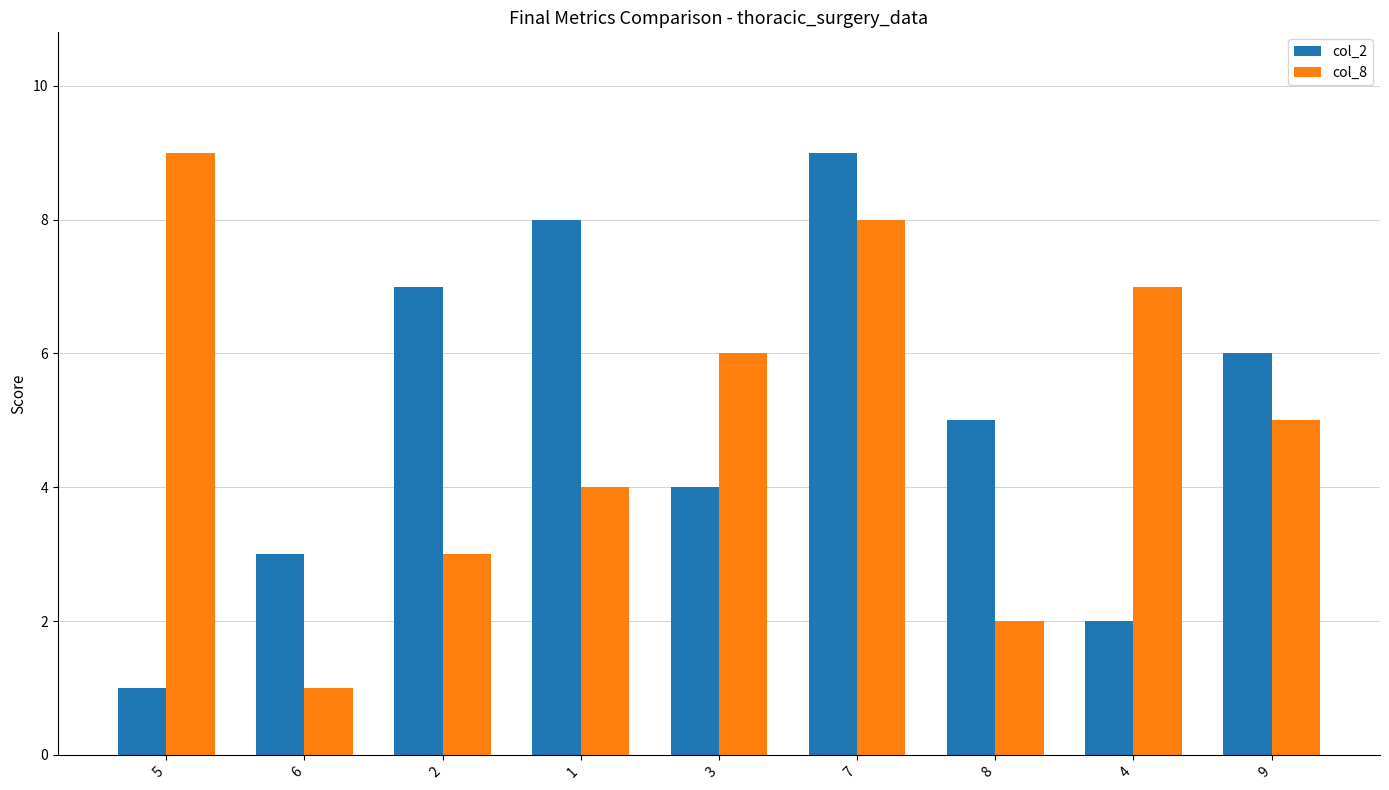

Is the value of col_2 at 2 greater than the value of col_8 at 1?

Yes